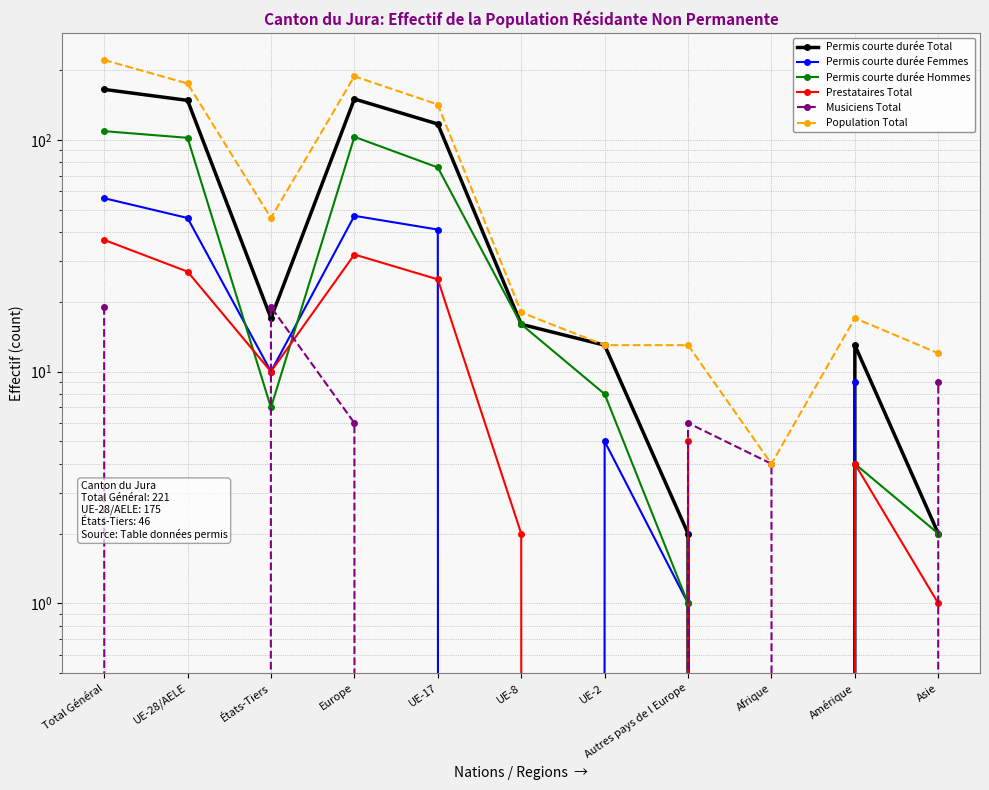

Which series has the largest total across all categories?

Population Total